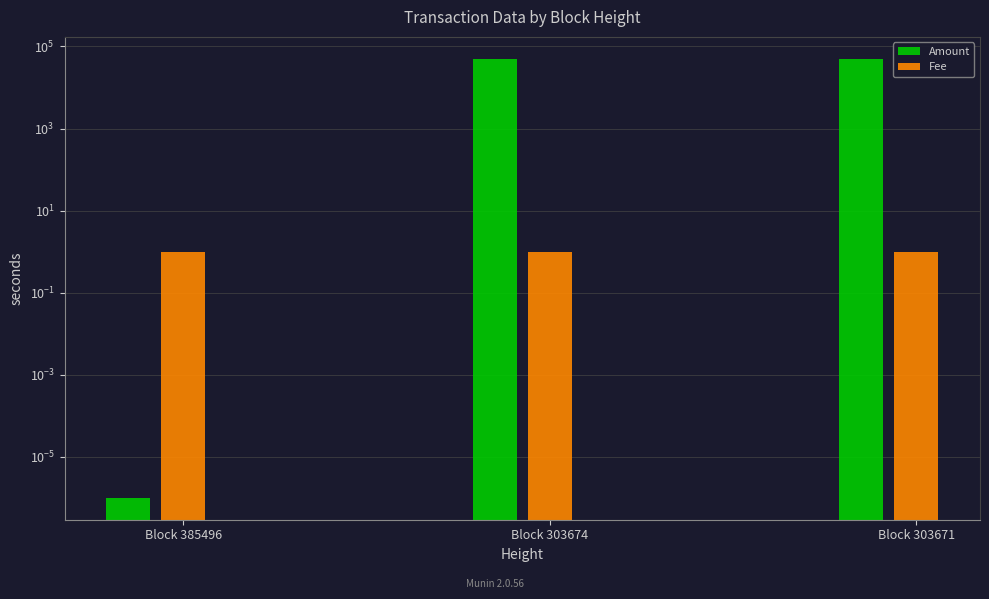

What is the value of the Fee bar at the 3rd from the left?

1.0